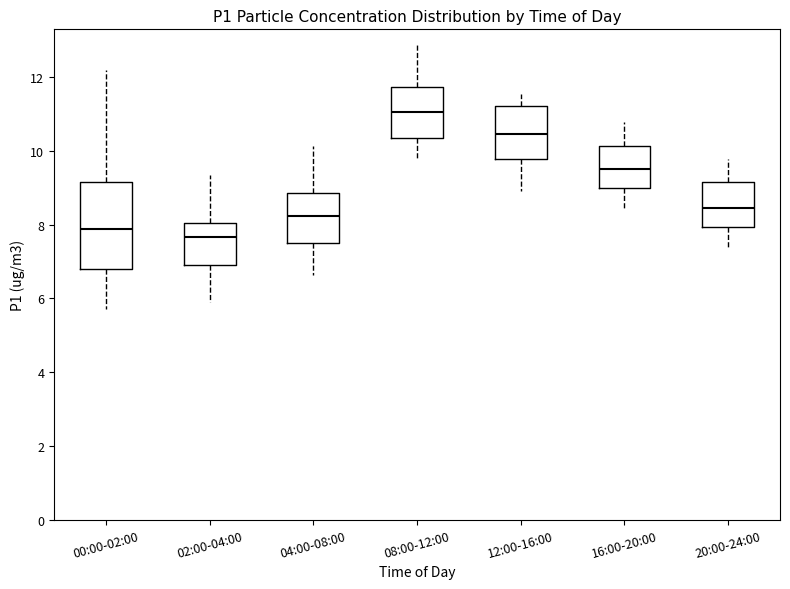

Where does the median line of the box for 20:00-24:00 sit on the y-axis? The values are not printed on the chart, so give them approximately, as read against the axis.

8.4